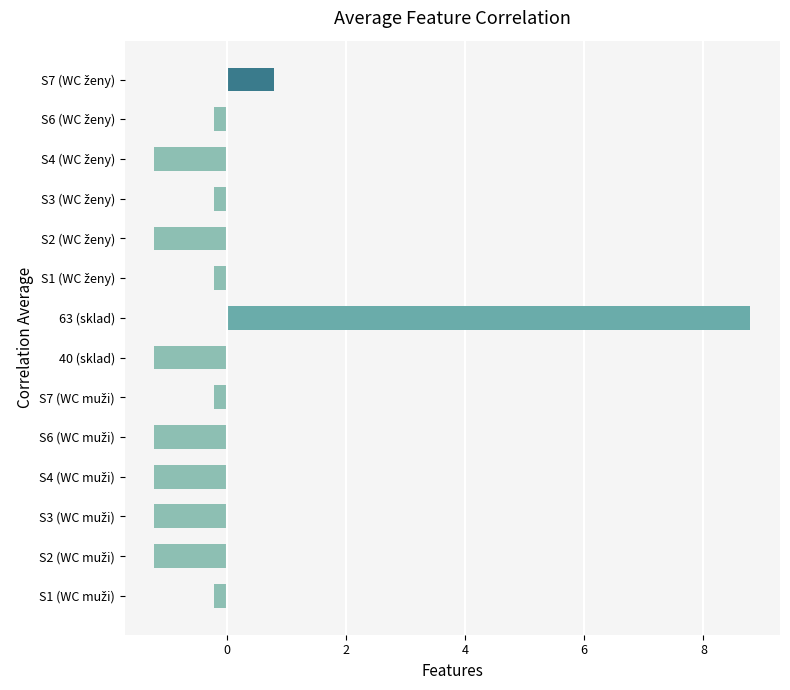

The chart shows a value of 11.7 at 63 (sklad). True or false?

False